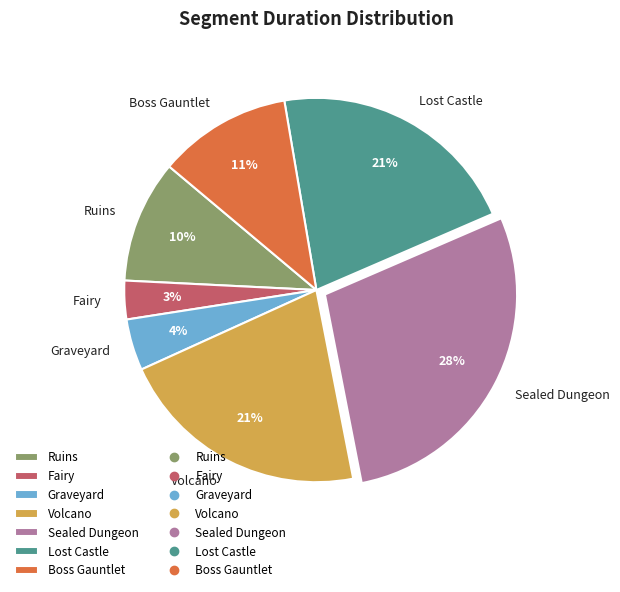

Is it true that Boss Gauntlet is 1% of the pie?

False